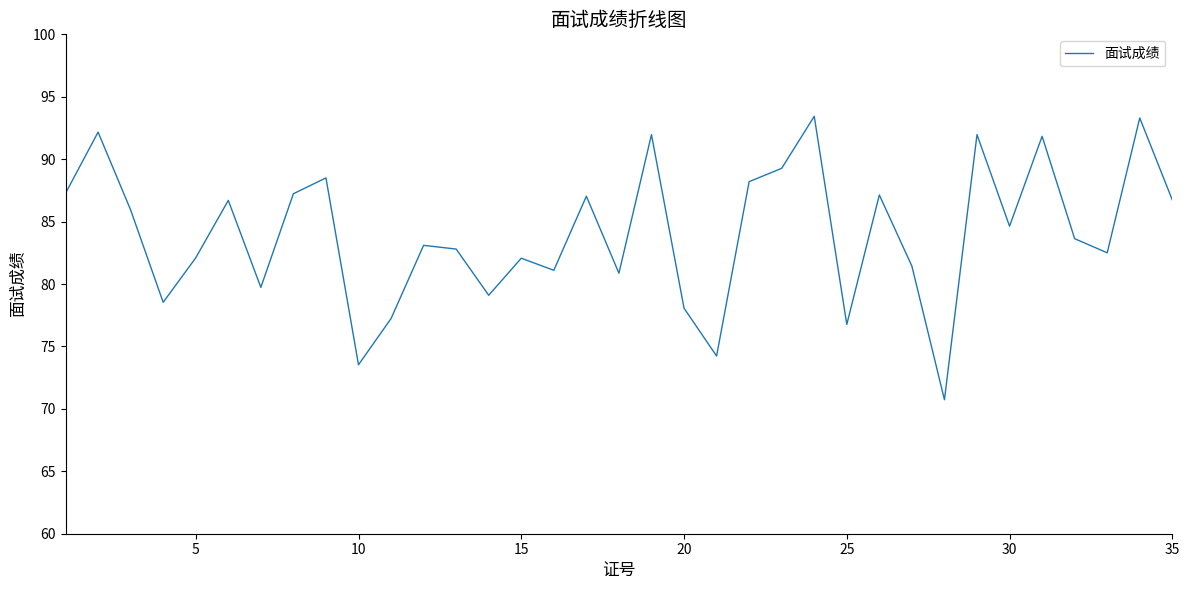

What is the minimum value shown in the chart?

70.7